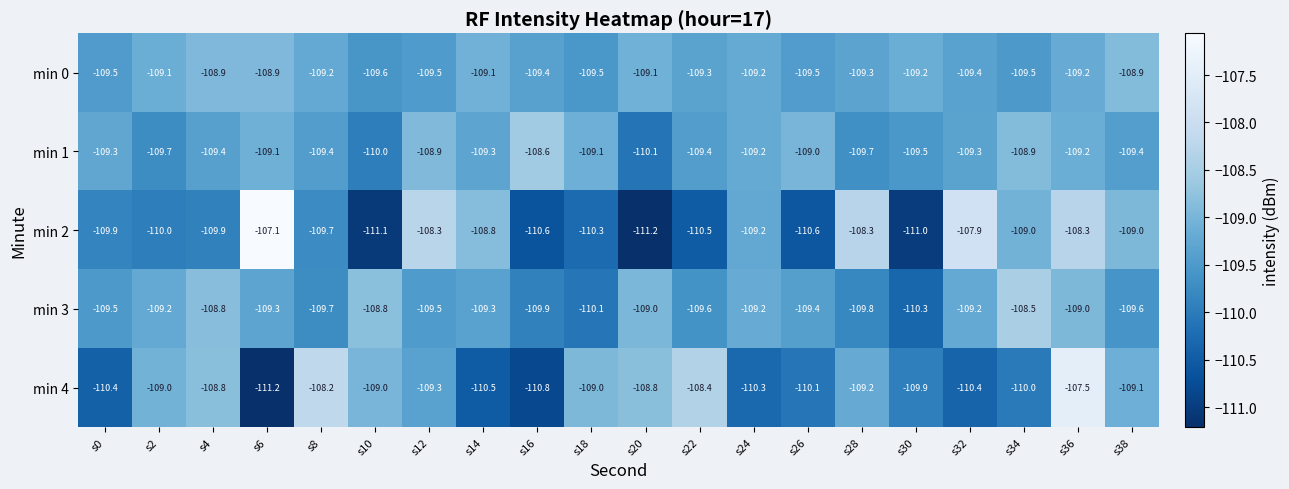

How many categories are shown in the chart?

20